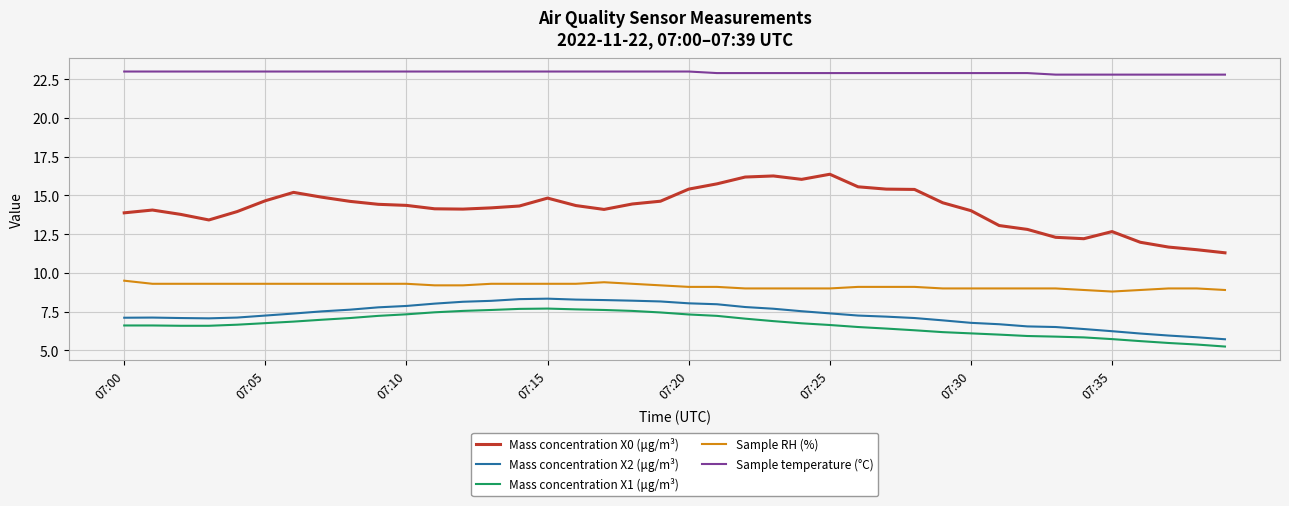

What is the difference between the second highest and second lowest values in the Mass concentration X0 (μg/m³) series?

4.8